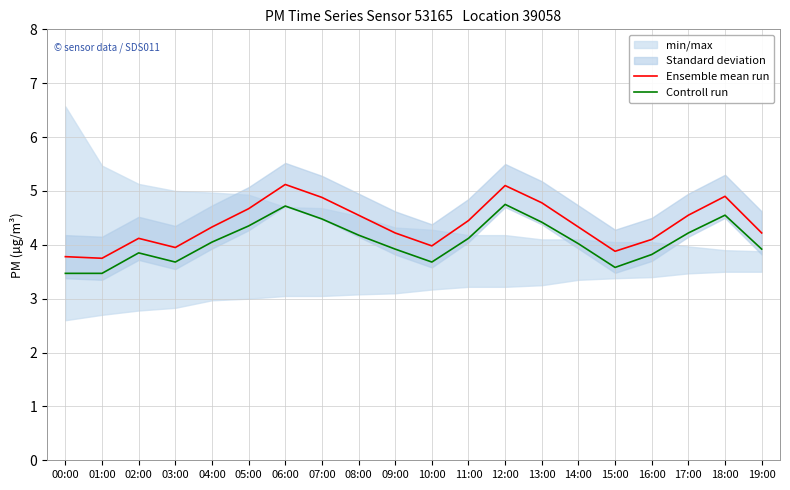

Is the value of Controll run at 12:00 greater than the value of Ensemble mean run at 06:00?

No